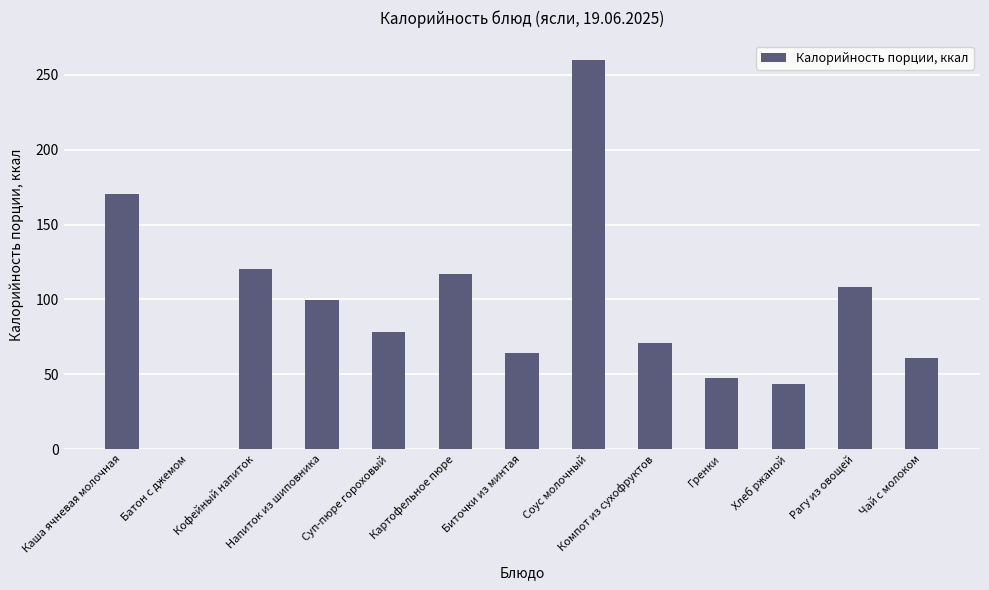

What is the ratio of the value at Напиток из шиповника to the value at Рагу из овощей?

0.9